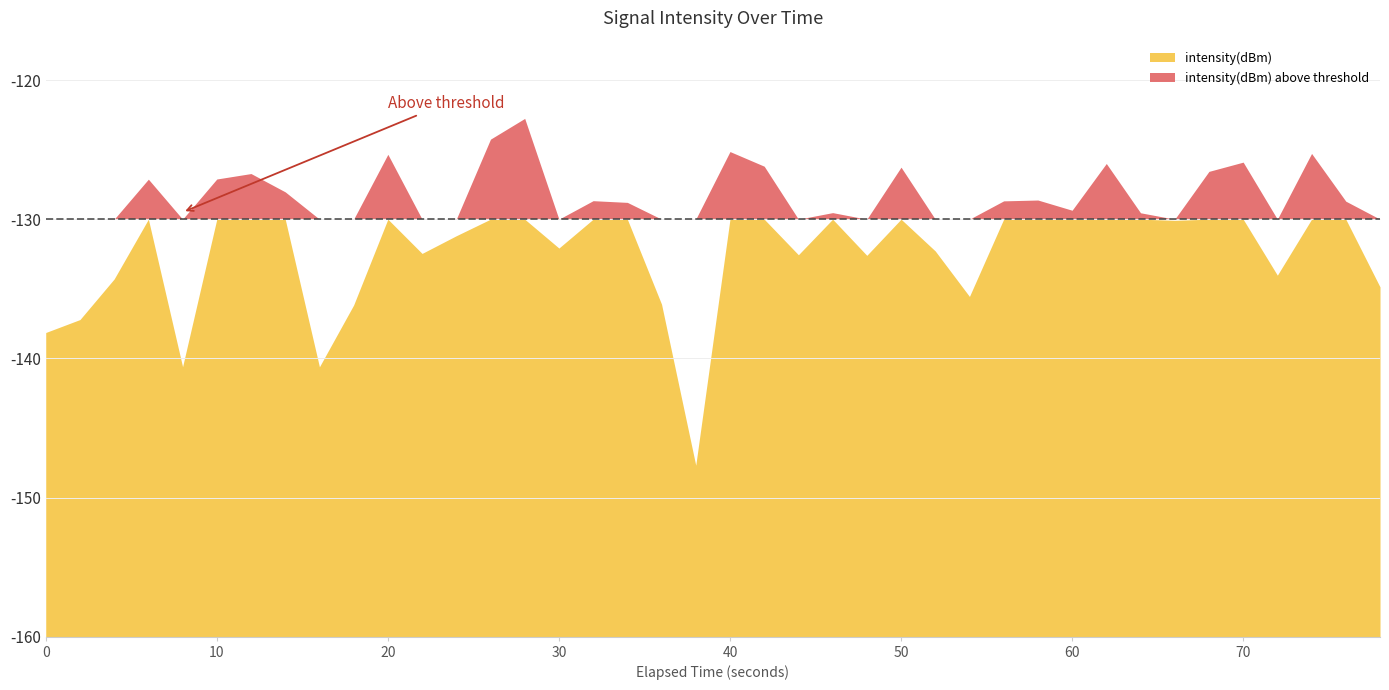

Which has a higher value, 32 or 9?

32